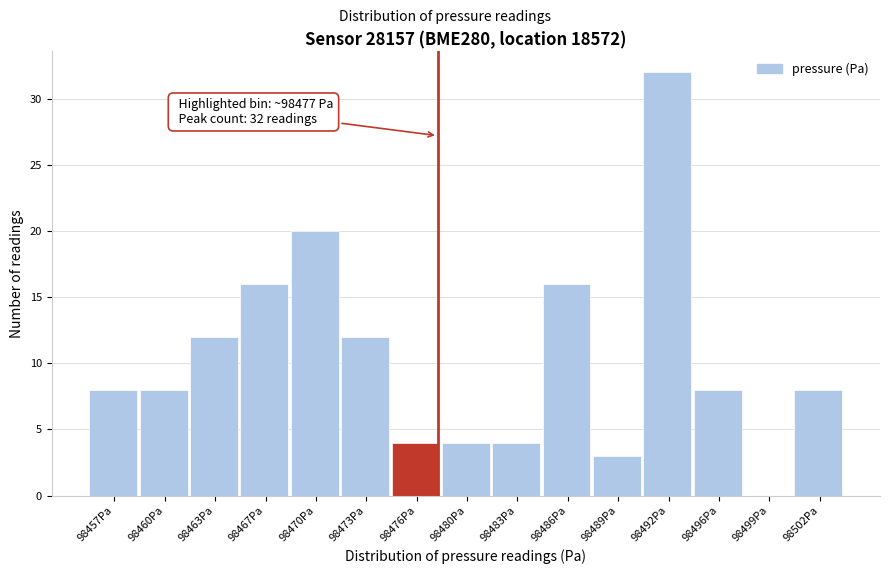

Over which range of the x-axis is the bar tallest?

98491.0 to 98494.0